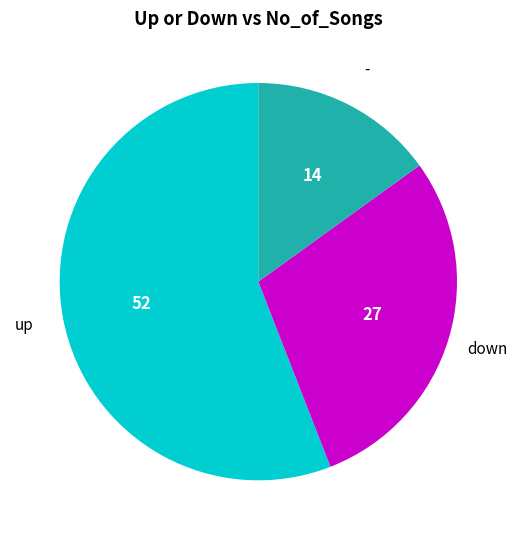

True or false: - accounts for 15% of the total.

True